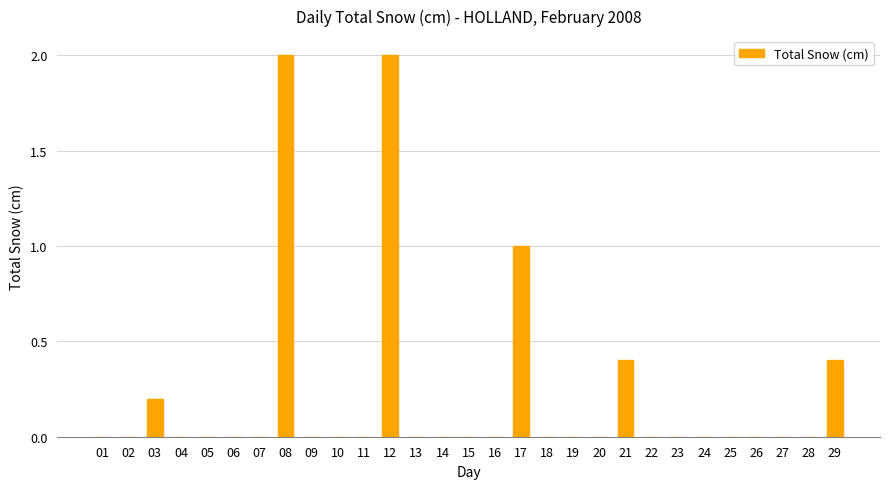

Is it true that the value at 03 is 0.2?

True